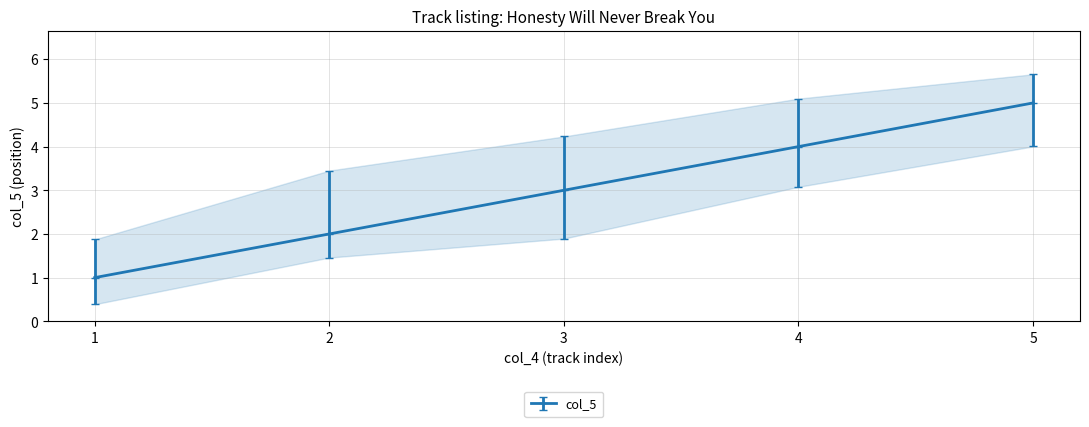

Is it true that the value at 3 is 1?

False